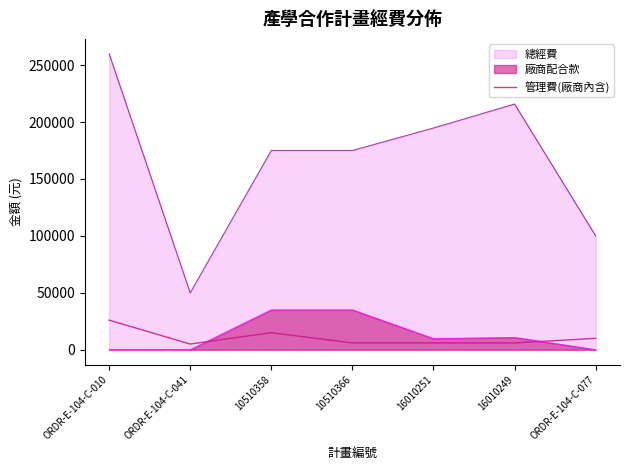

Between 16010249 and ORDR-E-104-C-077, which series saw the biggest shift?

總經費